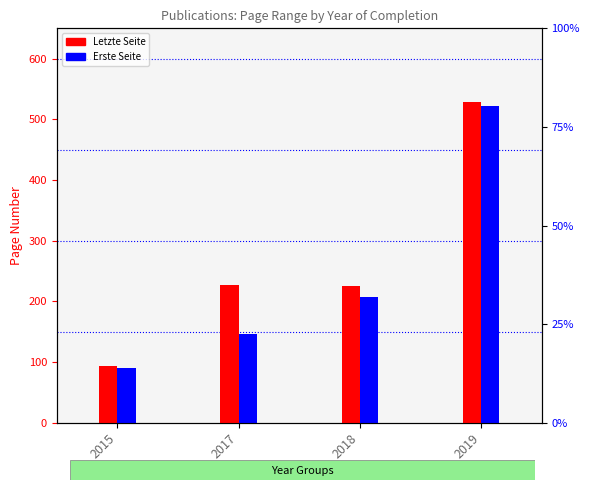

At which label does Letzte Seite first exceed 227?

2019